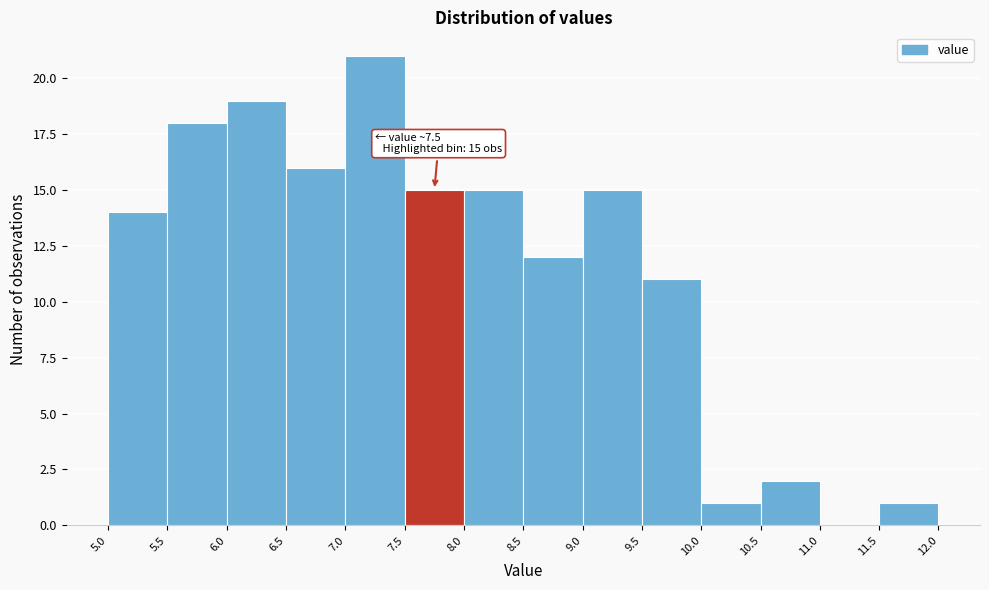

Which range on the x-axis has the tallest bar?

7.0 to 7.5